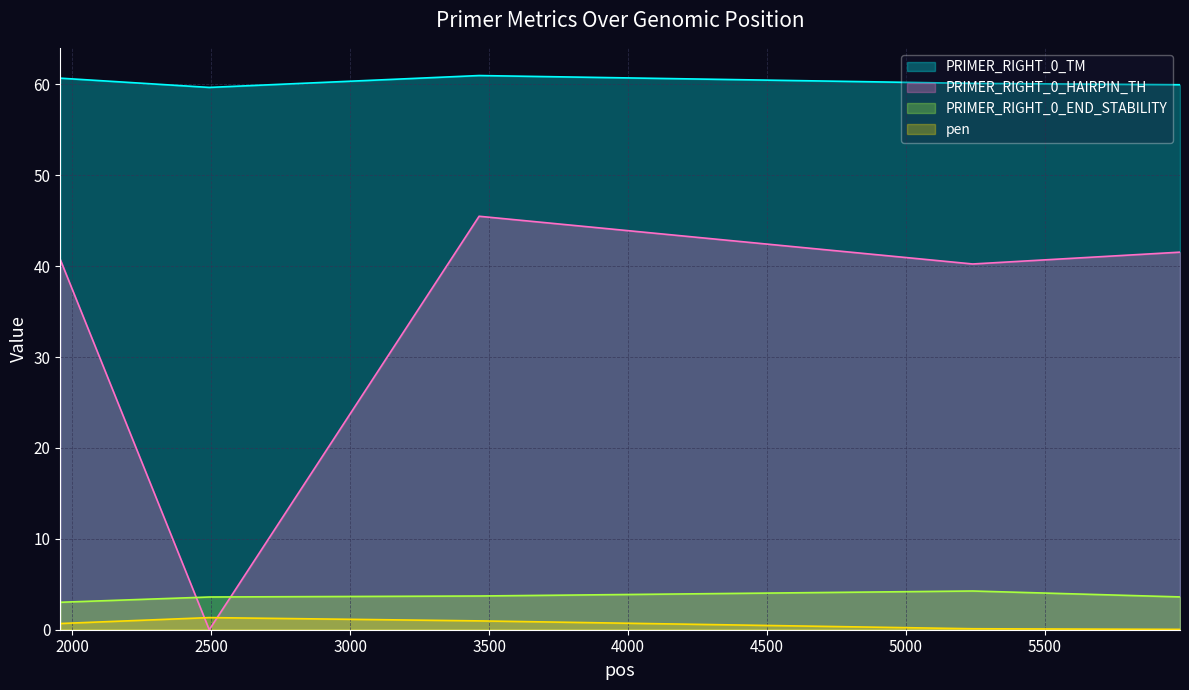

The value of PRIMER_RIGHT_0_TM at 5986 is 81.7. True or false?

False